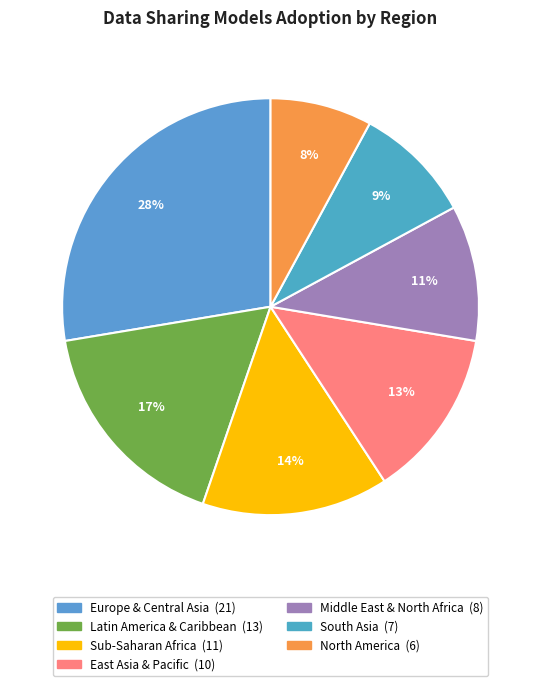

To the nearest percent, what is the difference between the South Asia and Latin America & Caribbean slice percentages?

8%